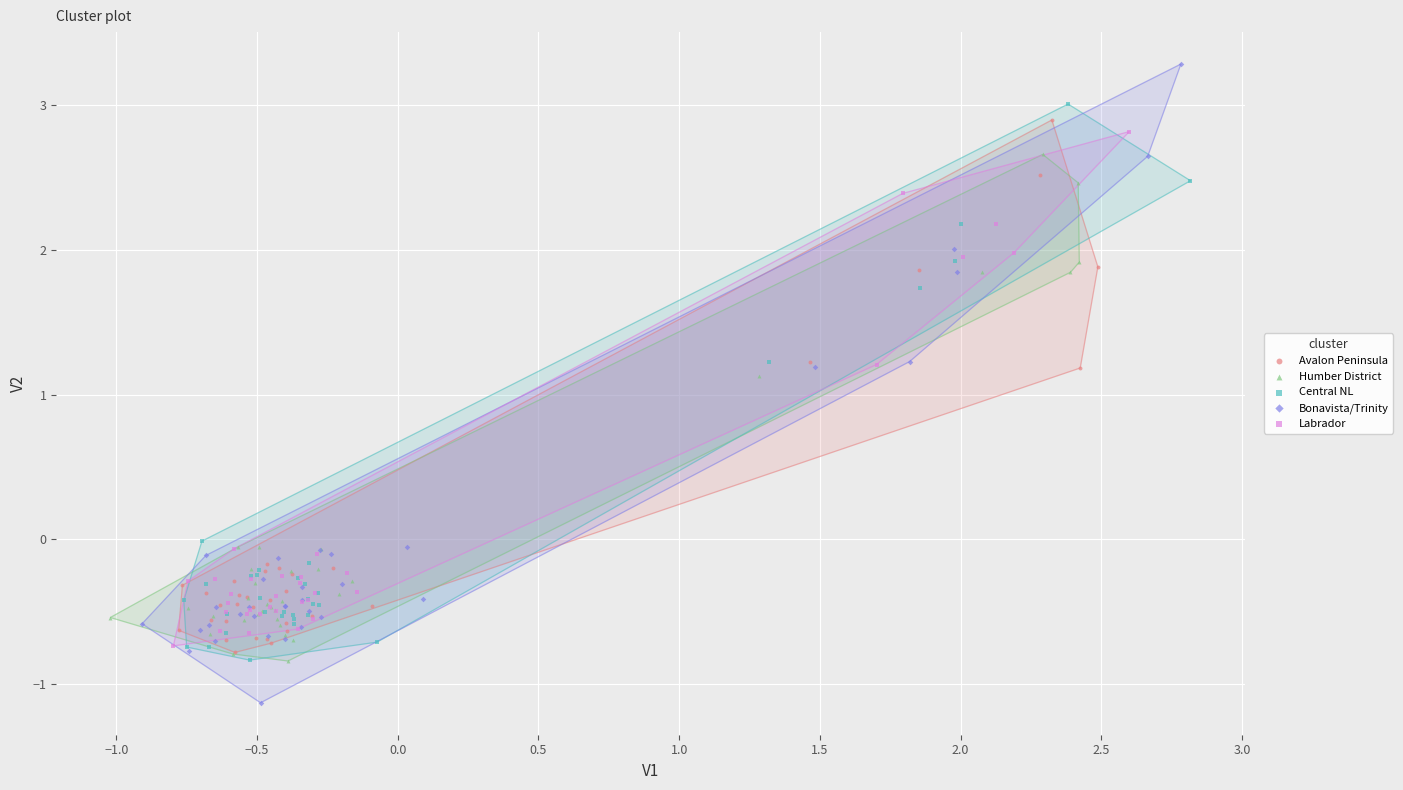

Which series contains the highest Y value?

Bonavista/Trinity